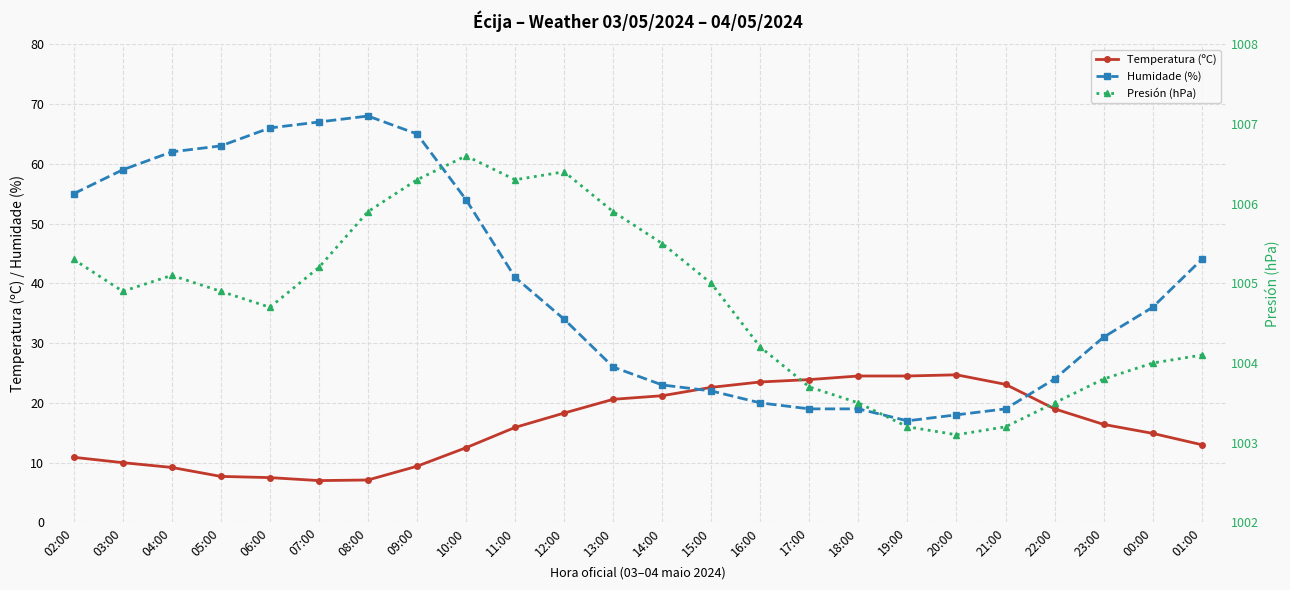

Between 11:00 and 20:00, which series saw the biggest shift?

Humidade (%)